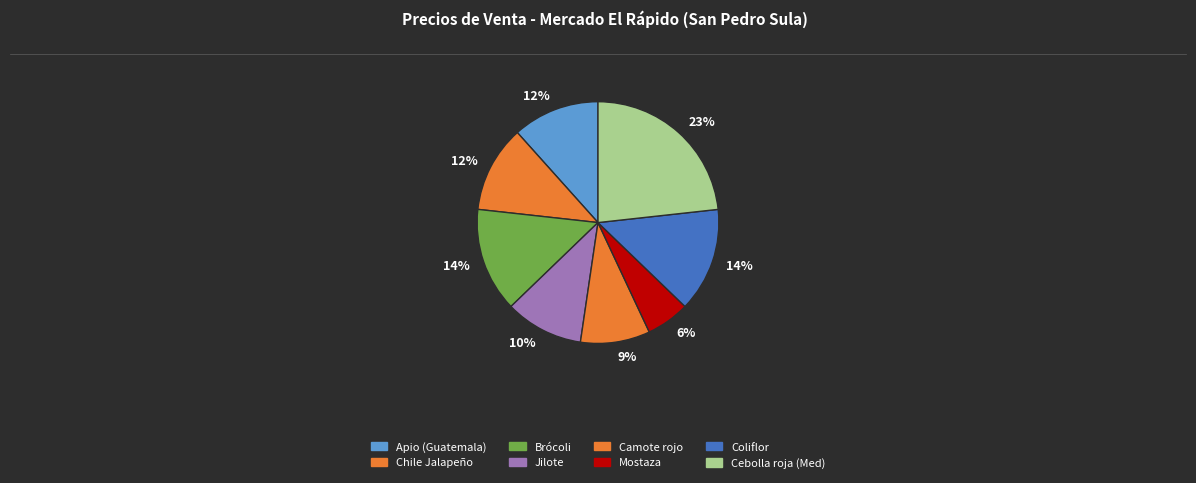

To the nearest percent, what is the average slice percentage?

12%